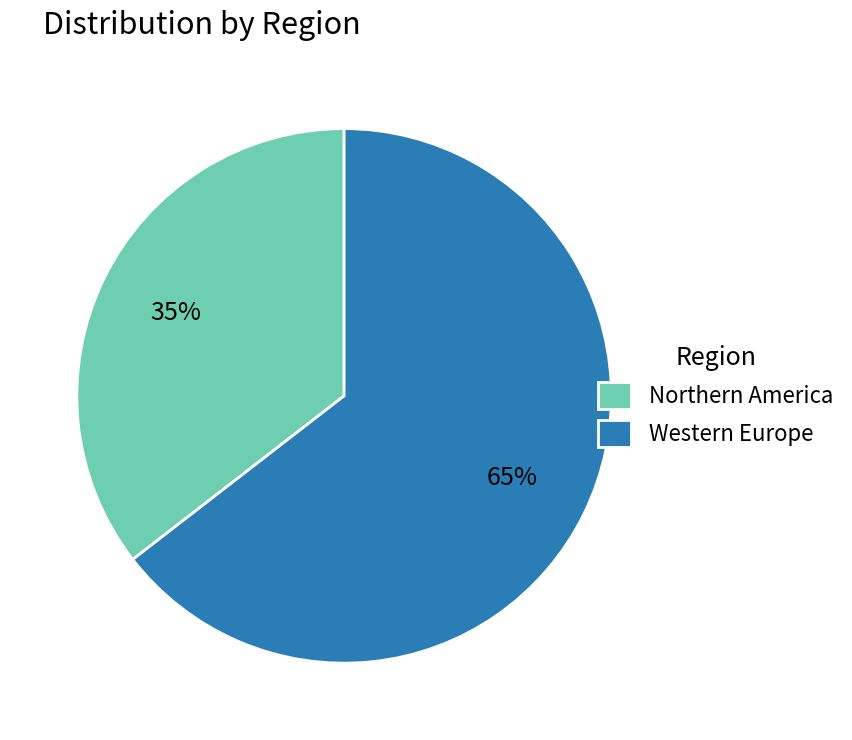

To the nearest percent, what is the average slice percentage?

50%